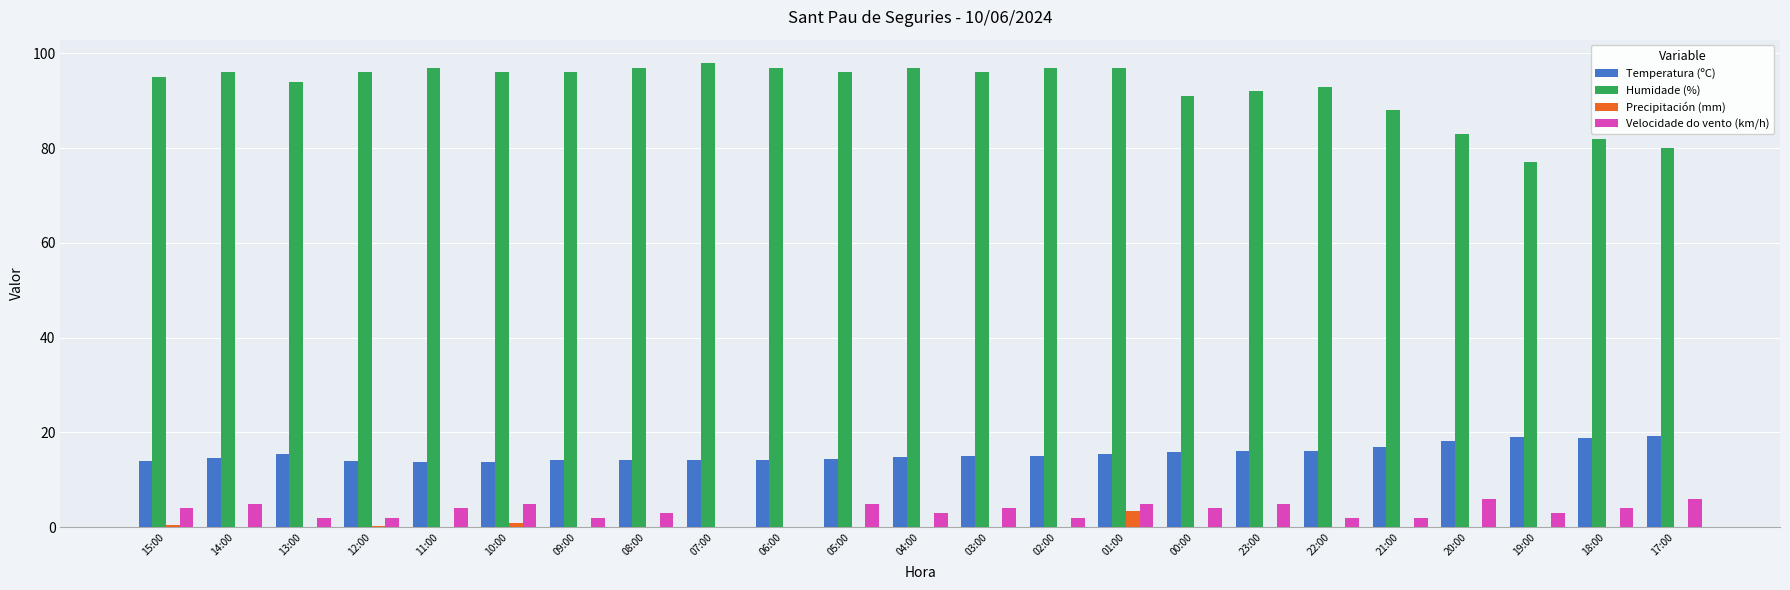

Is the value of Temperatura (ºC) at 08:00 greater than the value of Precipitación (mm) at 17:00?

Yes